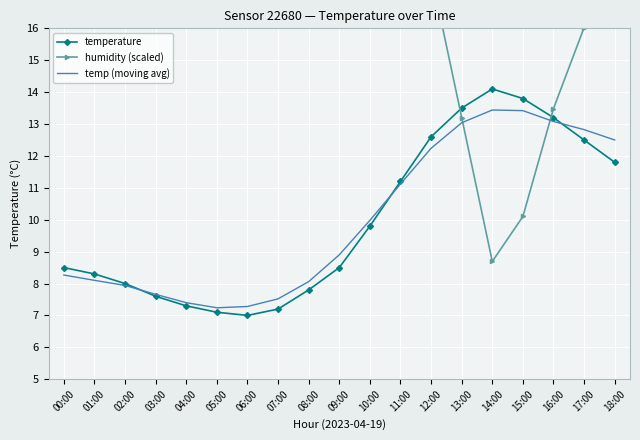

Count the number of data series in this chart.

3